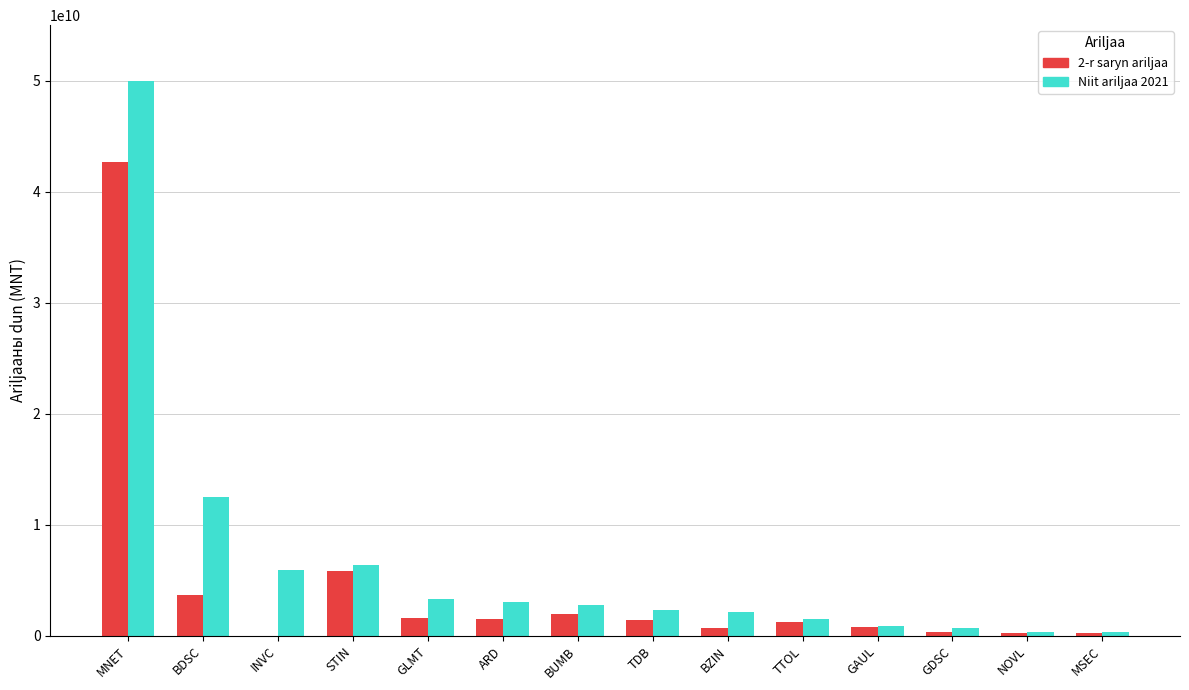

What is the sum of the Niit ariljaa 2021 values at BUMB and ARD?

5819704063.8